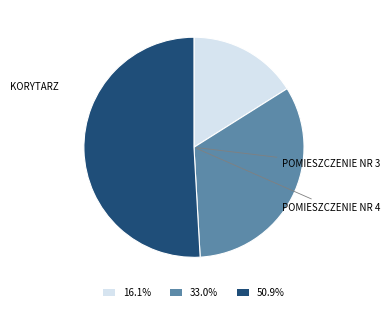

Approximately how many times larger is the value at 16.1% compared to 33.0%?

0.5